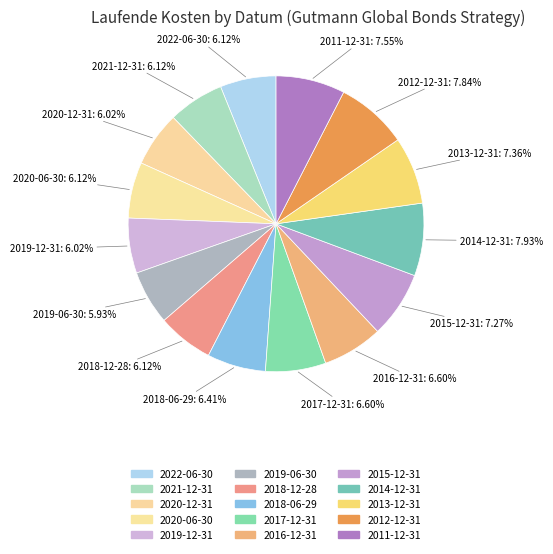

To the nearest percent, what is the combined percentage of 2020-12-31 and 2018-06-29?

12%